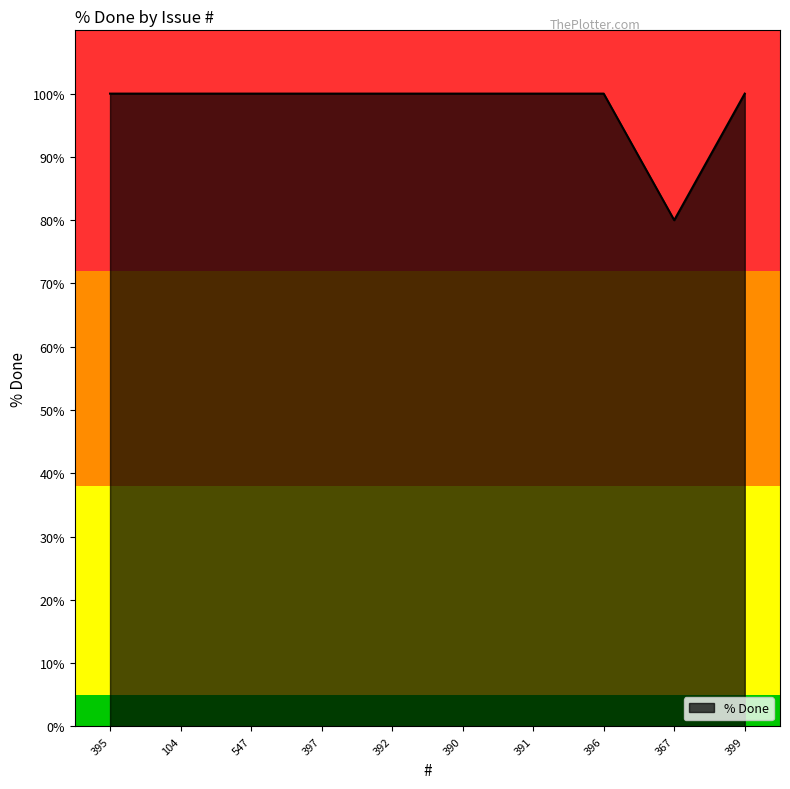

What is the ratio of the value at 367 to the value at 396?

0.8